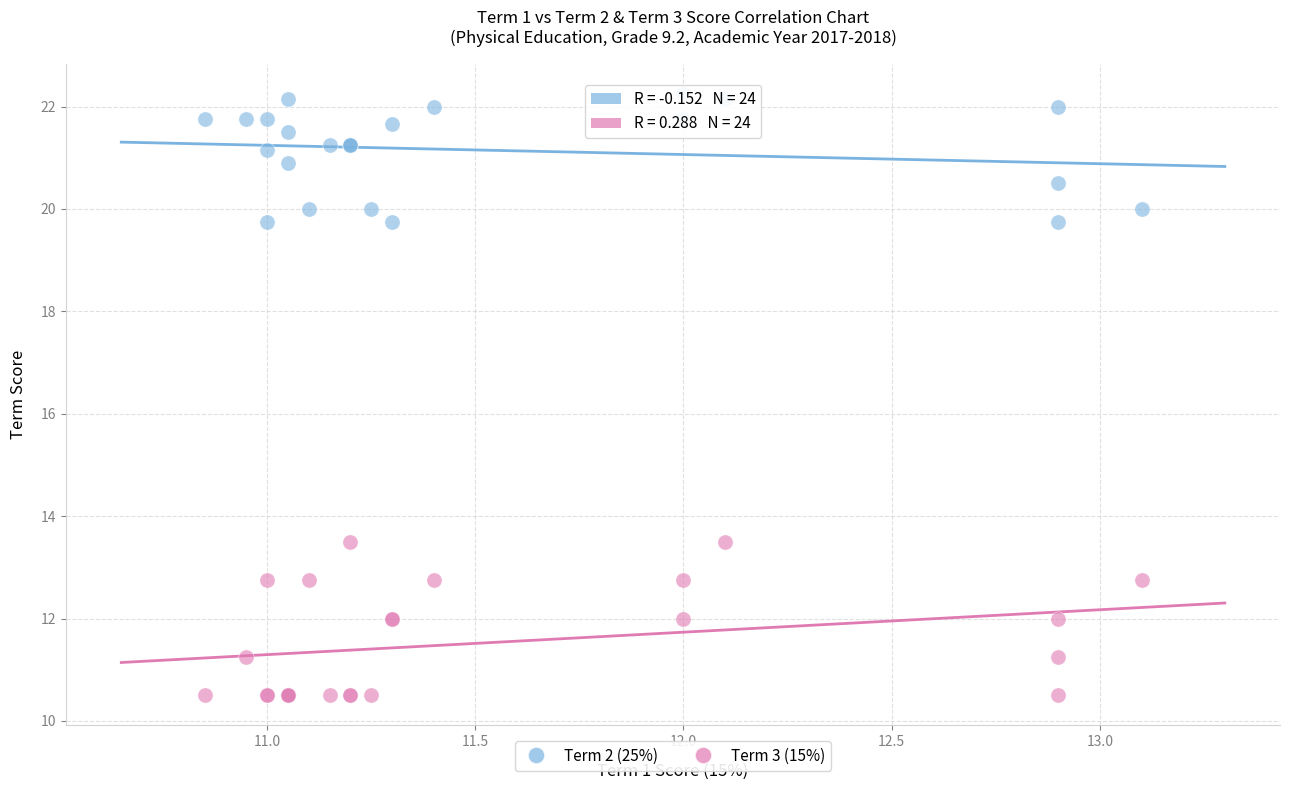

Which series reaches the maximum Y coordinate?

Term 2 (25%)